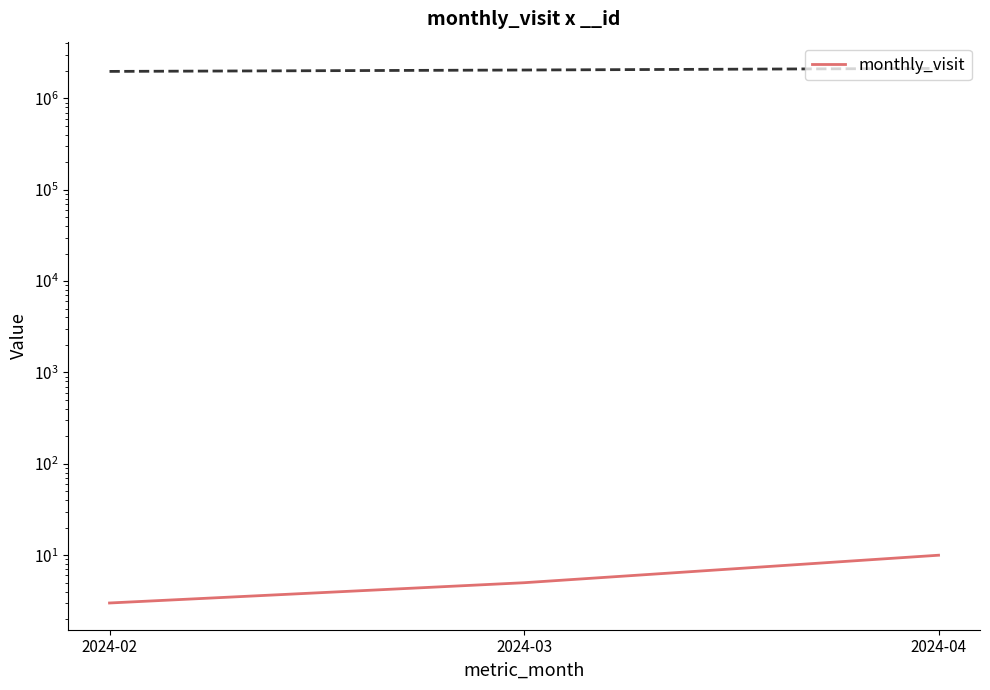

The value at 2024-02 is 1. True or false?

False